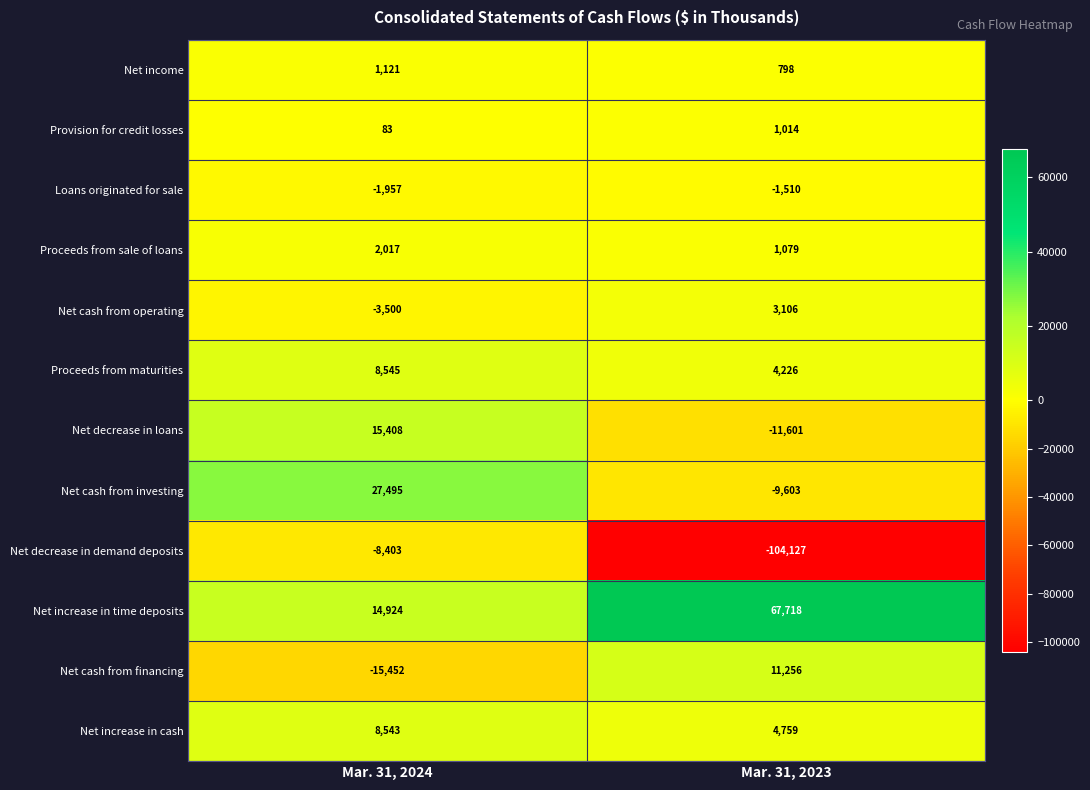

What is the greatest value displayed?

67718